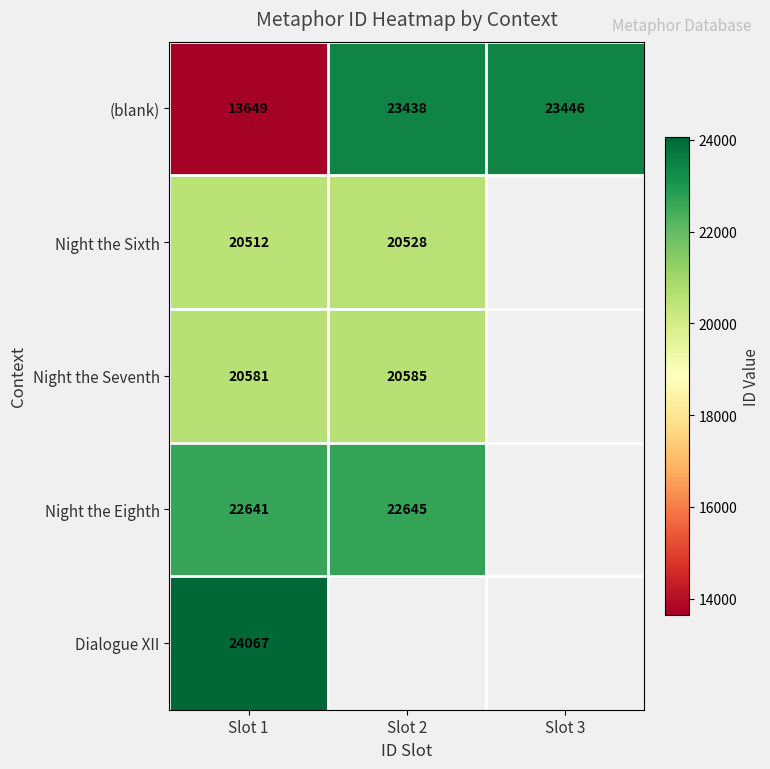

At how many categories does at least one series exceed 21989?

3